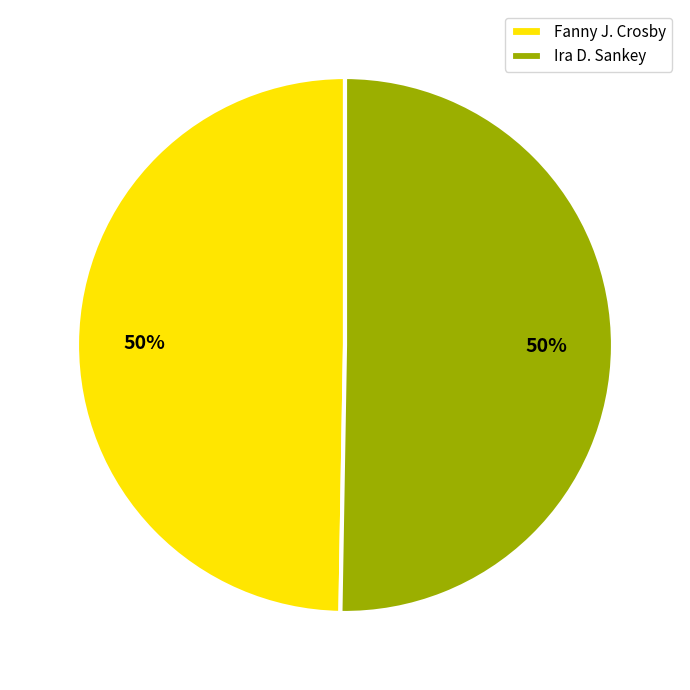

How many segments does this pie chart have?

2